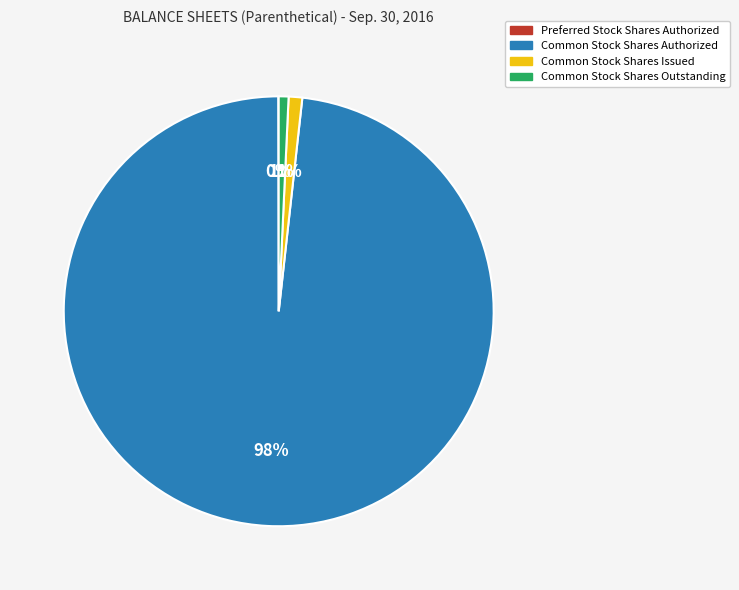

Which category has the biggest portion of the pie?

Common Stock Shares Authorized